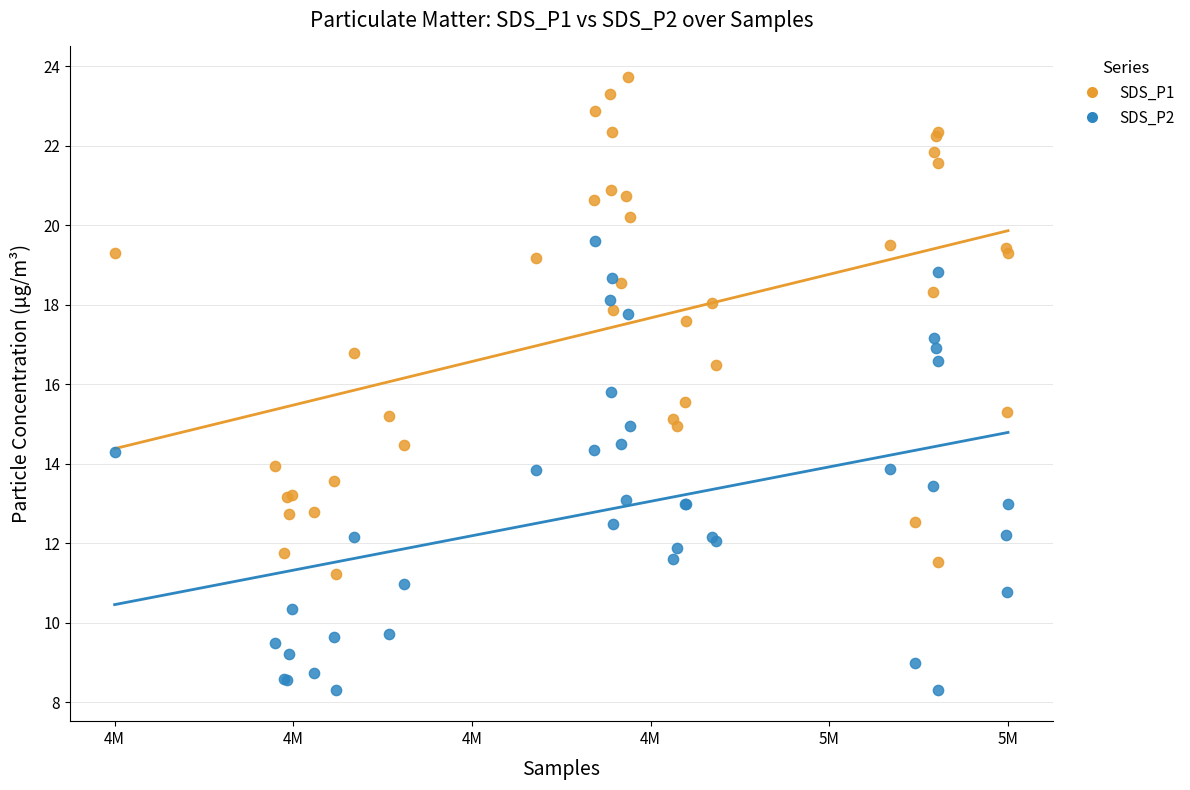

Which series has the widest spread of Y values?

SDS_P1